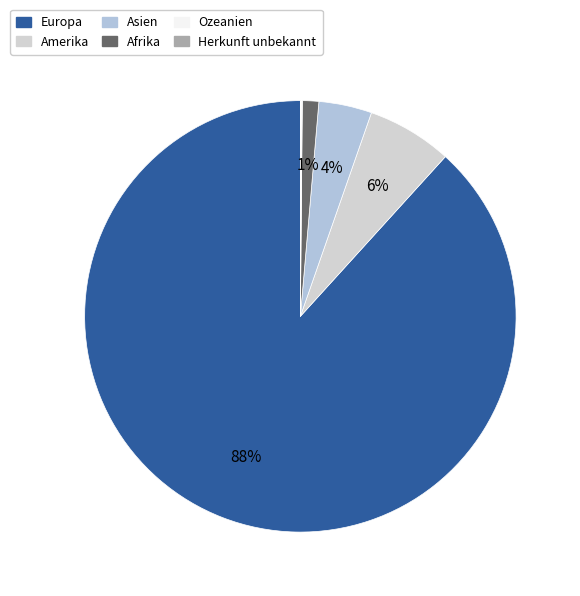

Count the number of slices in the pie.

6